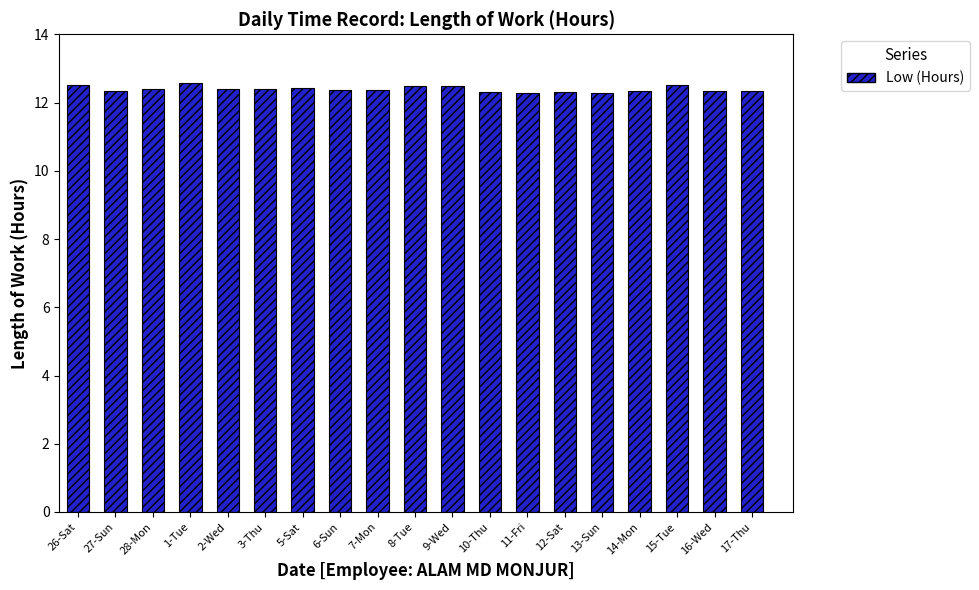

What is the change in value from 15-Tue to 17-Thu?

-0.2